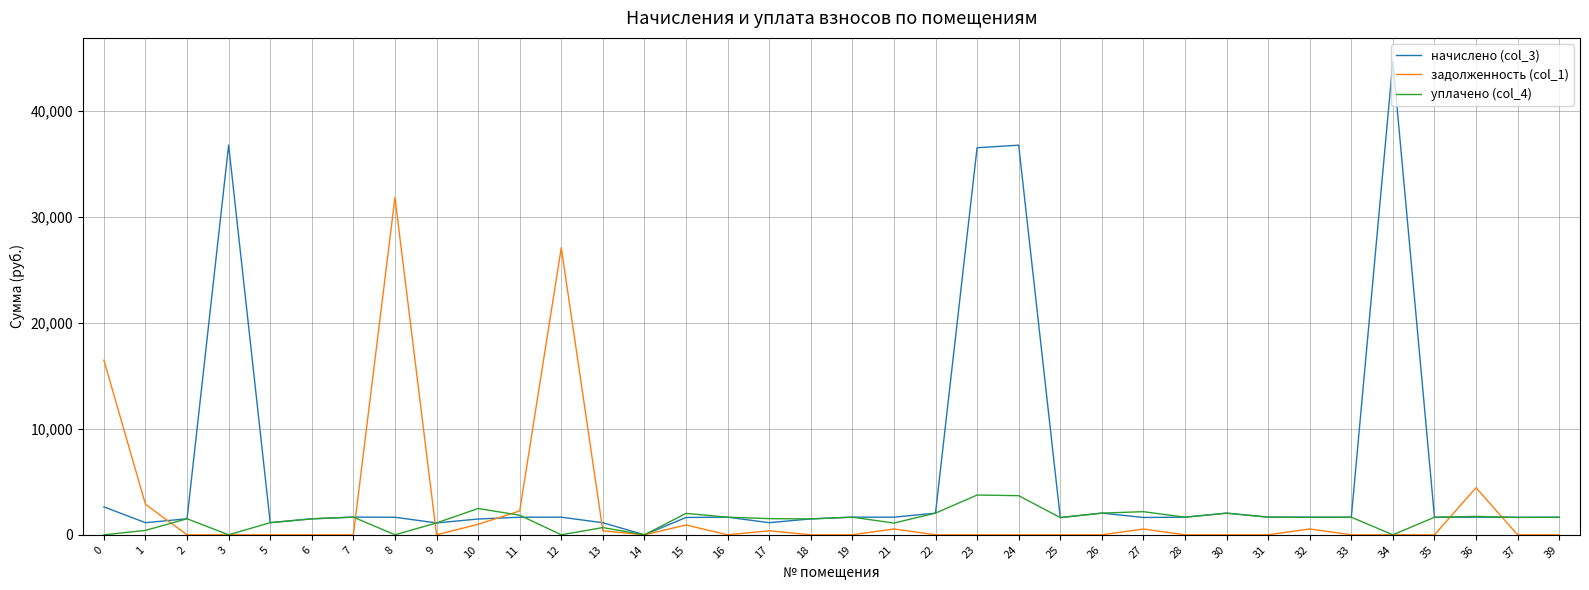

What is the greatest value displayed?

44638.7